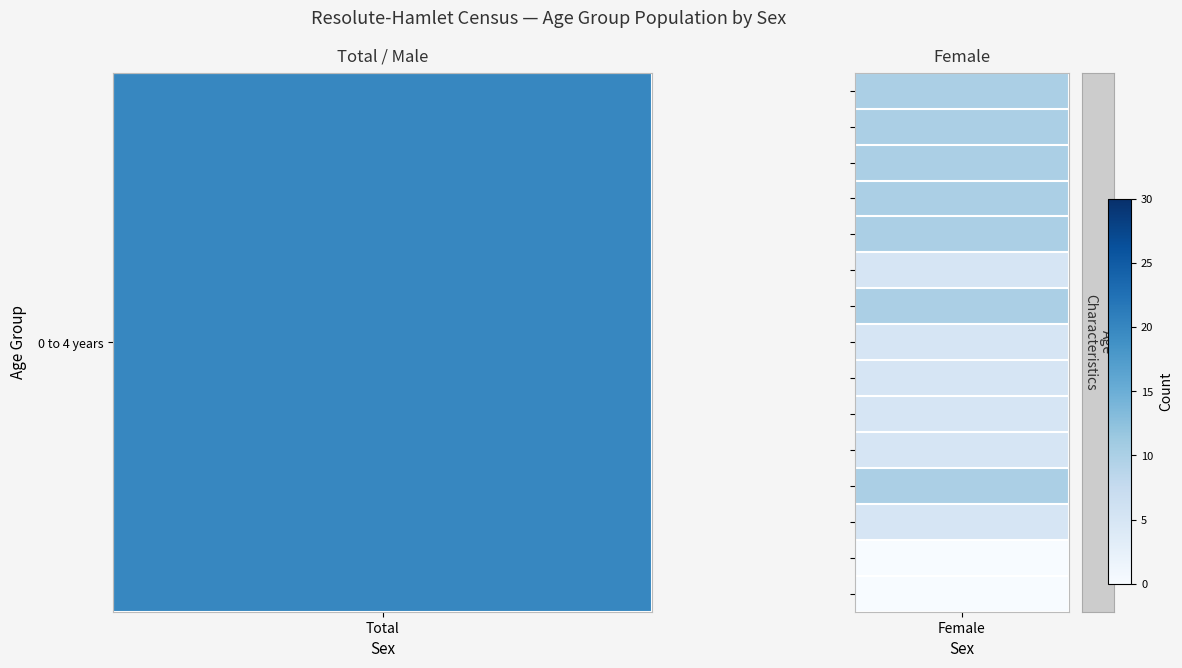

At which category is the sum across all series the highest?

Total